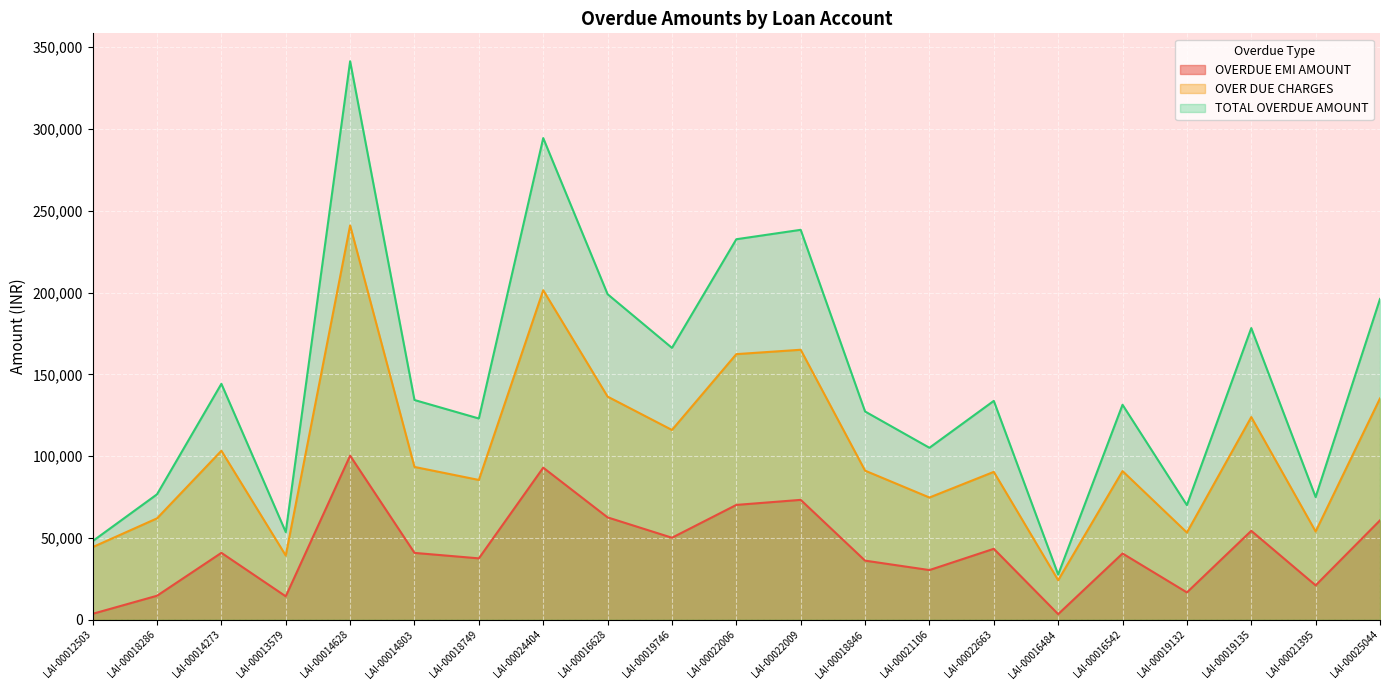

True or false: OVER DUE CHARGES and OVERDUE EMI AMOUNT cross at least once.

False